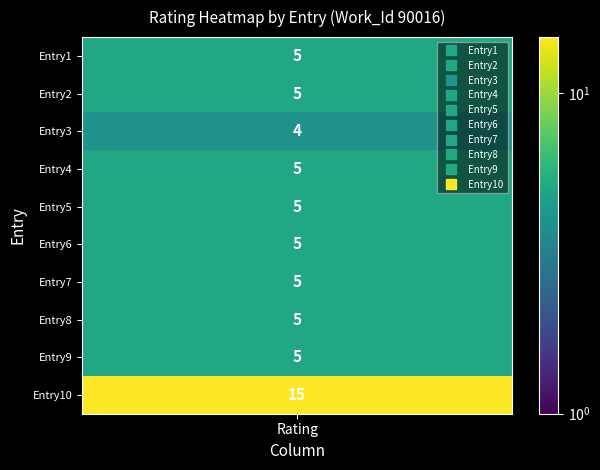

What value does the data have at 7?

5